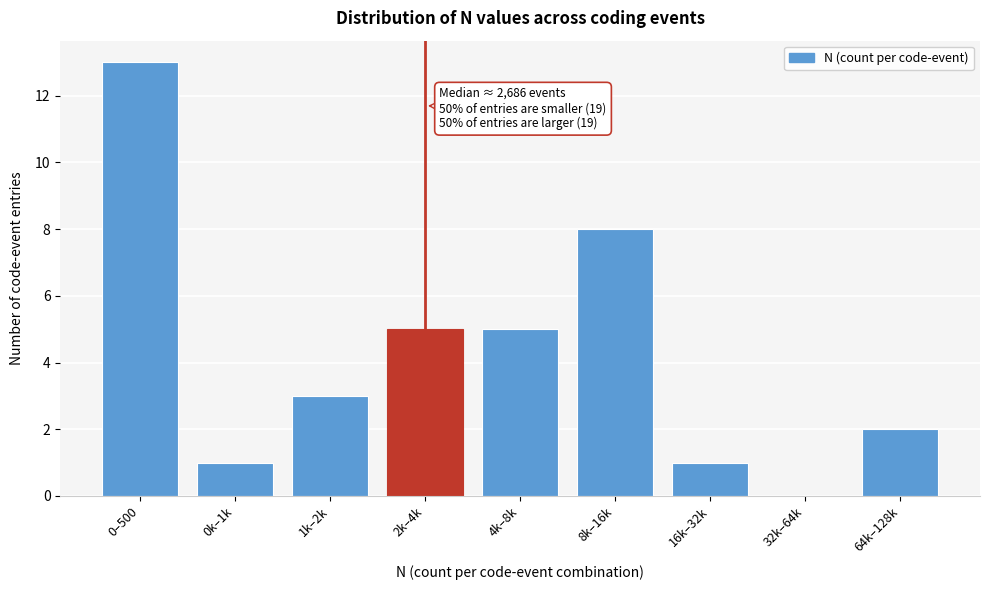

Reading left to right, list all the values displayed in this chart.

0–500=13	0k–1k=1	1k–2k=3	2k–4k=5	4k–8k=5	8k–16k=8	16k–32k=1	32k–64k=0	64k–128k=2